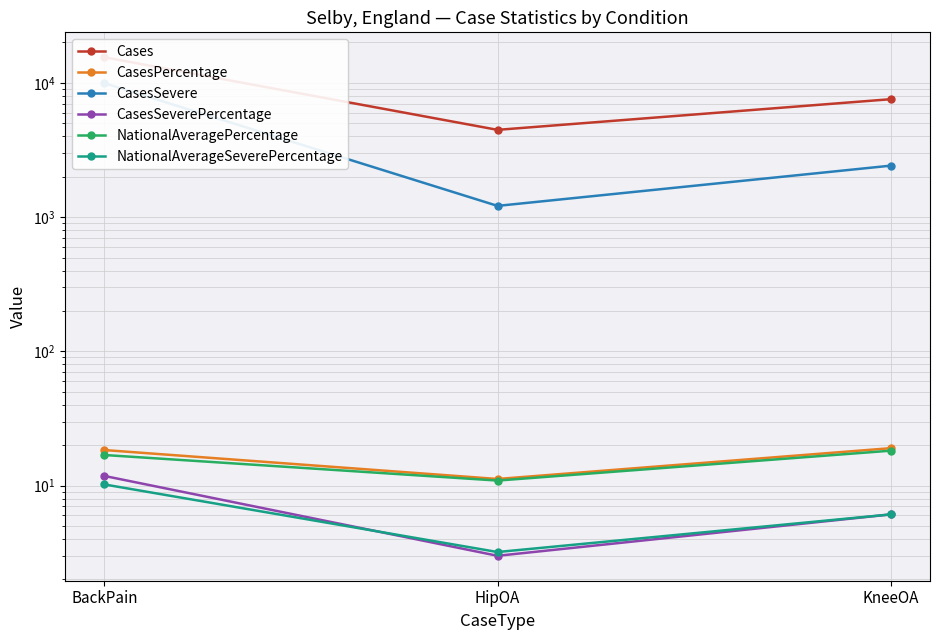

Count the Cases values in the range 4465 to 15508.

3